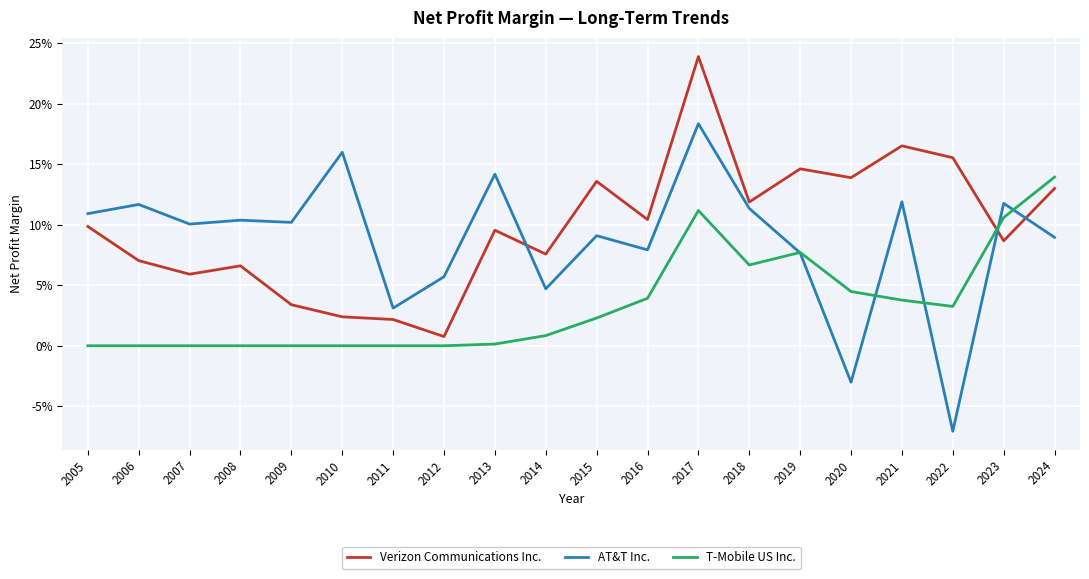

List the series in order of their overall mean, highest first.

Verizon Communications Inc., AT&T Inc., T-Mobile US Inc.